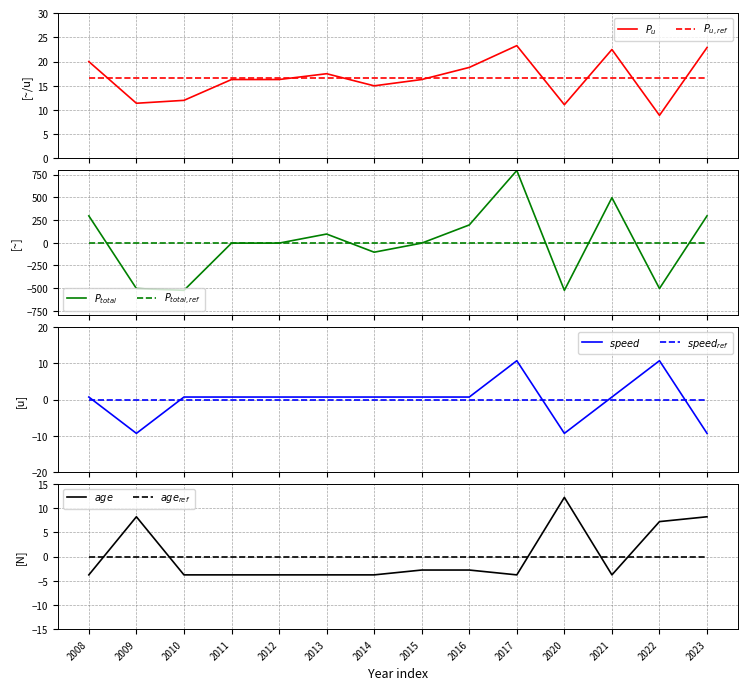

At 2023, list the series in order from largest to smallest.

P_total, P_per_u, age, speed